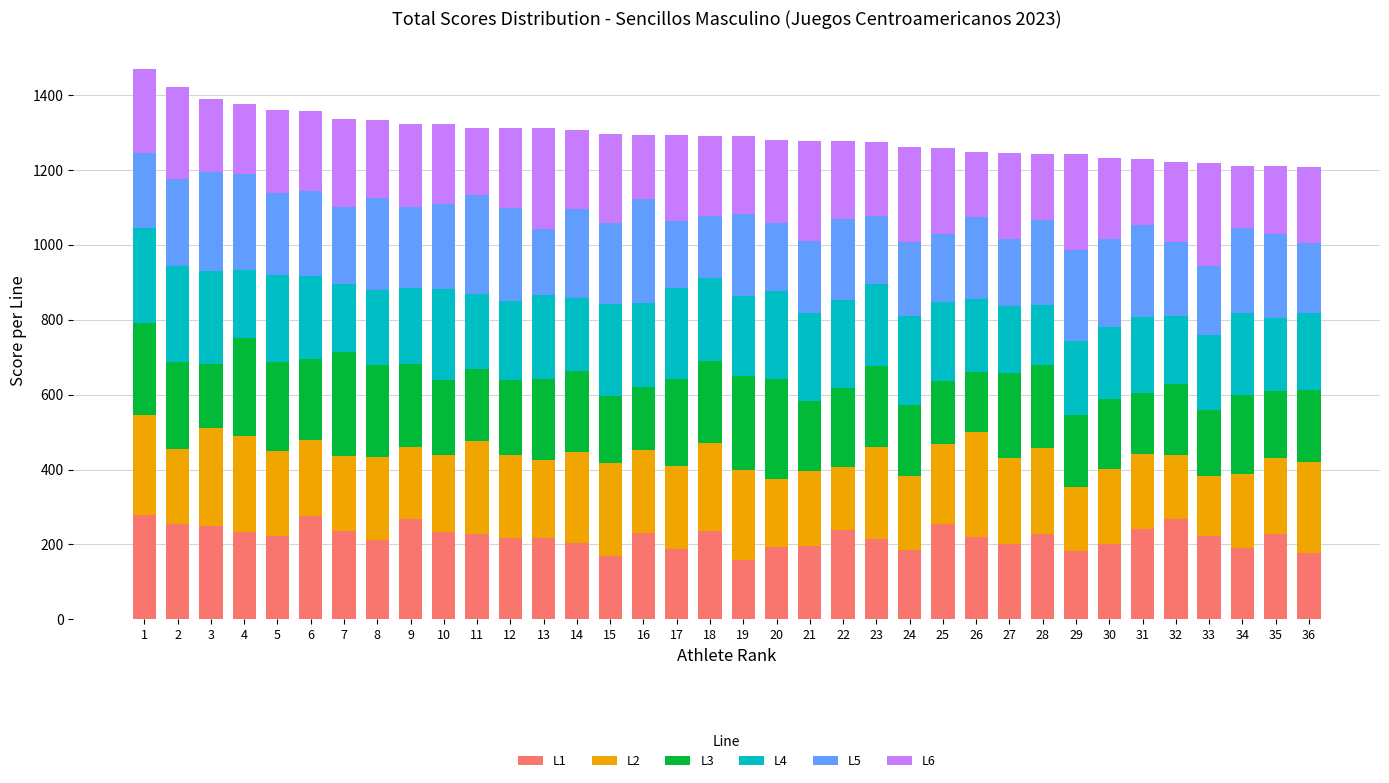

What is the difference between the second highest and second lowest values in the L1 series?

108